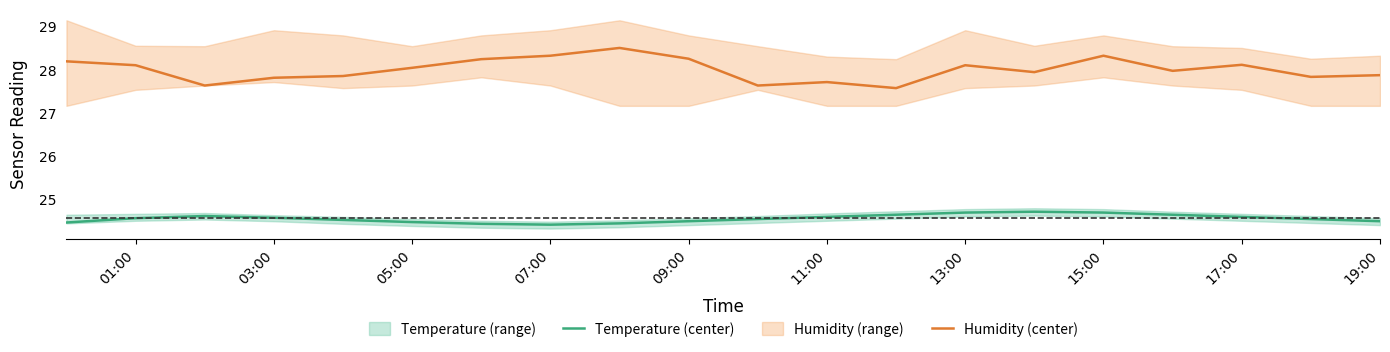

Does the chart have visible grid lines?

No